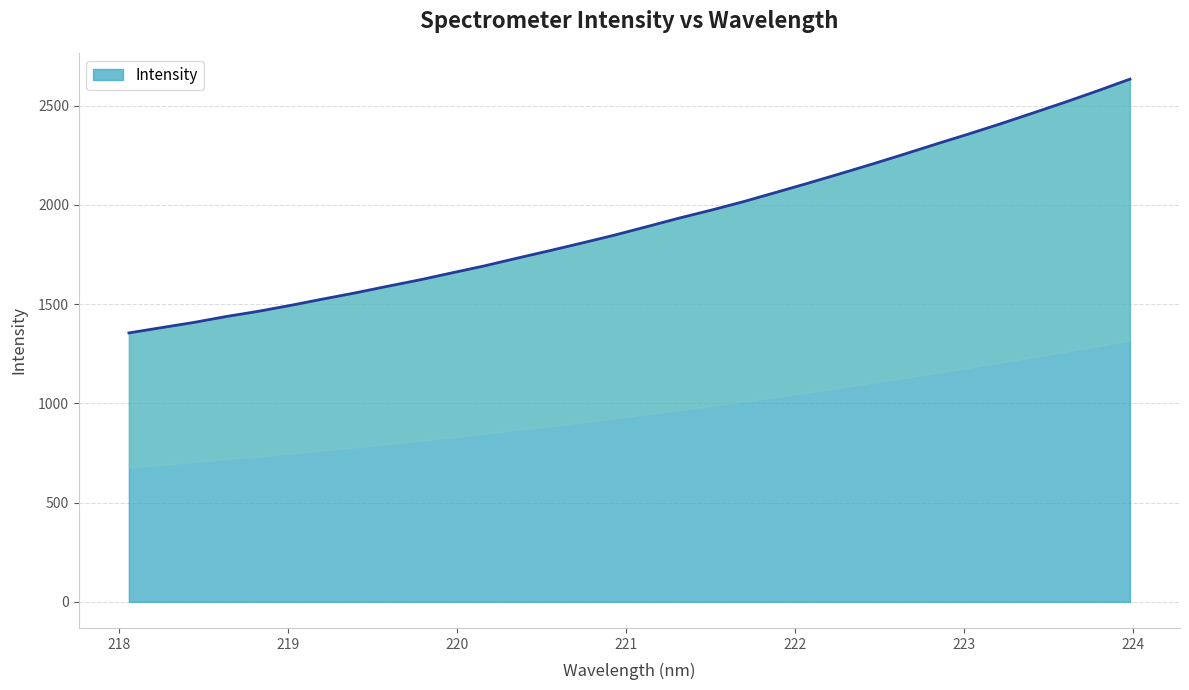

The chart shows a value of 1436.9 at 218.6332. True or false?

True